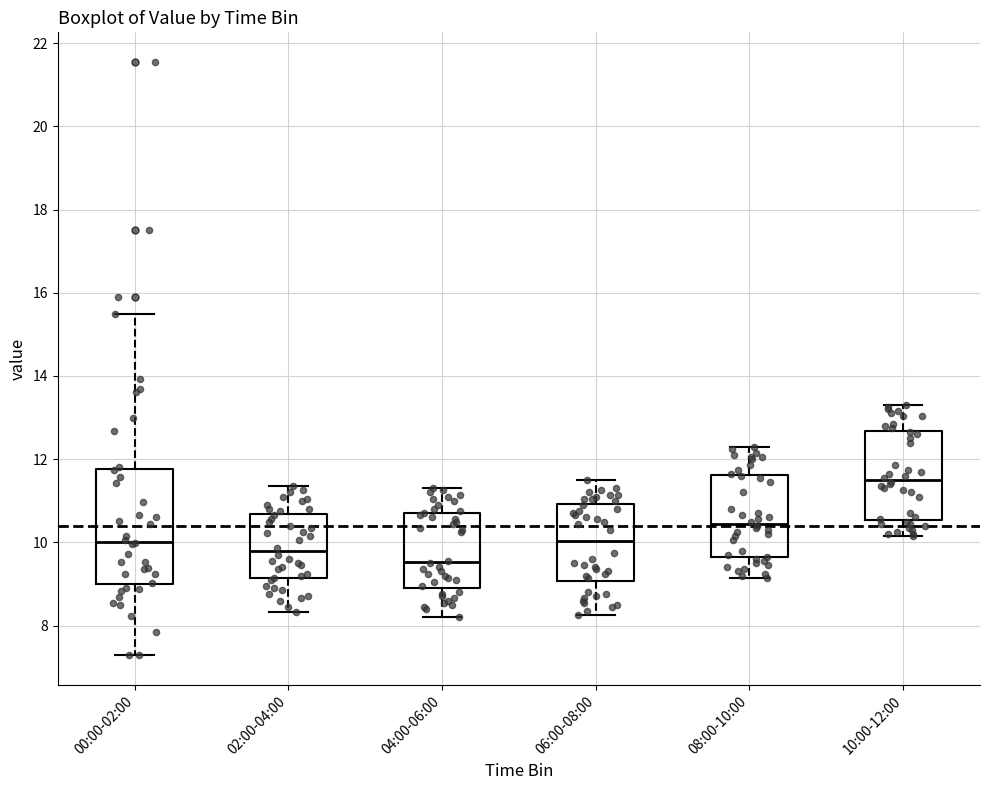

Comparing the boxes themselves (not the whiskers), which one is the tallest?

00:00-02:00